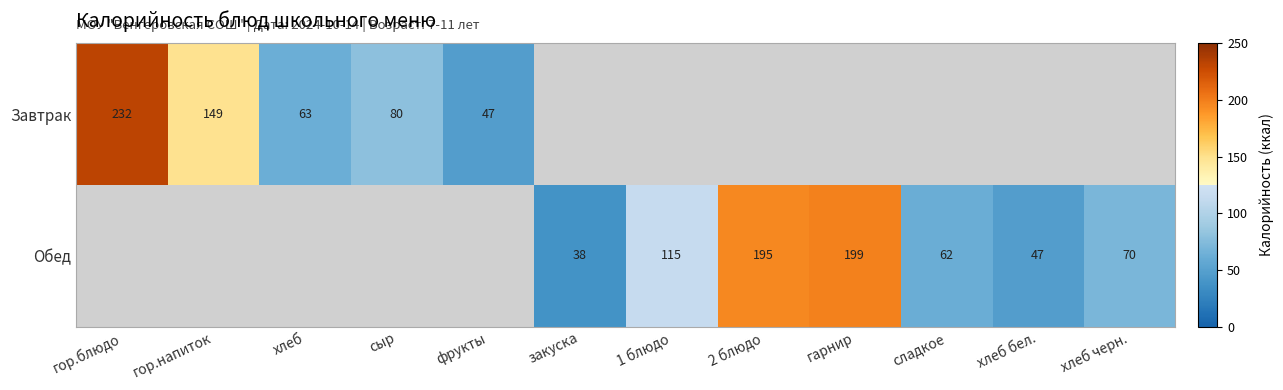

Is it true that Завтрак equals 330.5 at гор.блюдо?

False